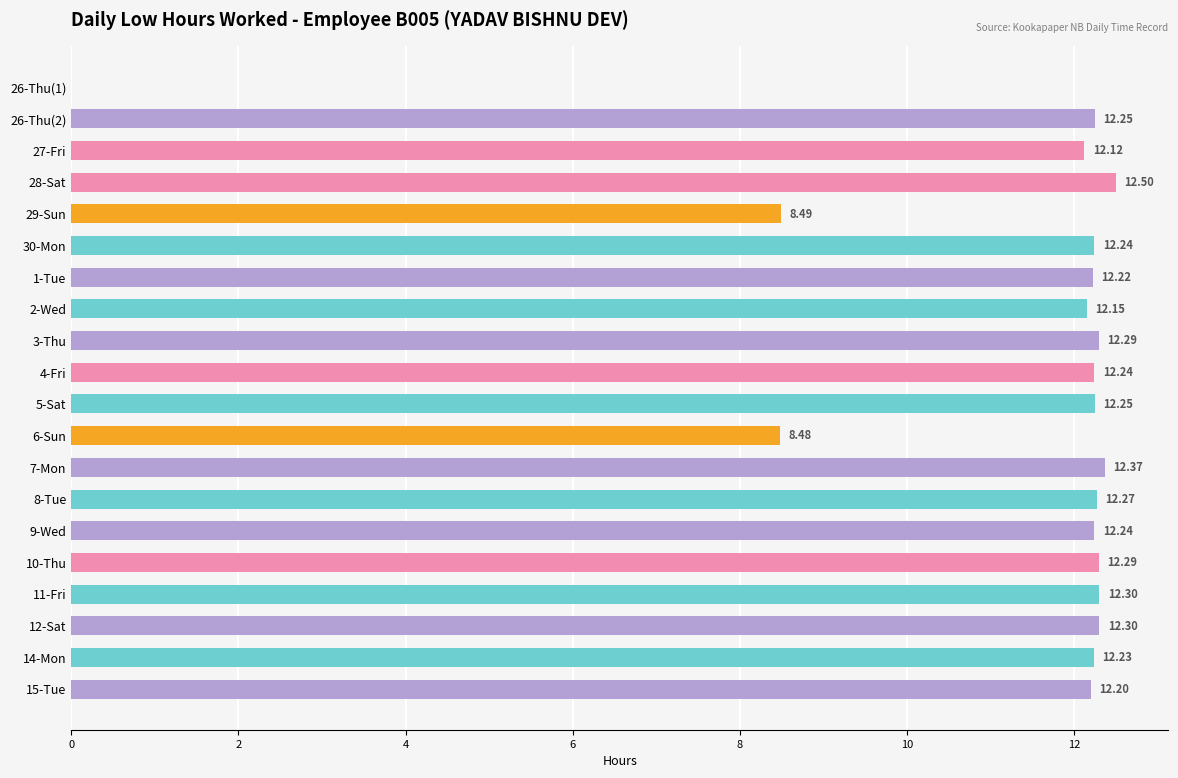

What is the change in value from 27-Fri to 6-Sun?

-3.6